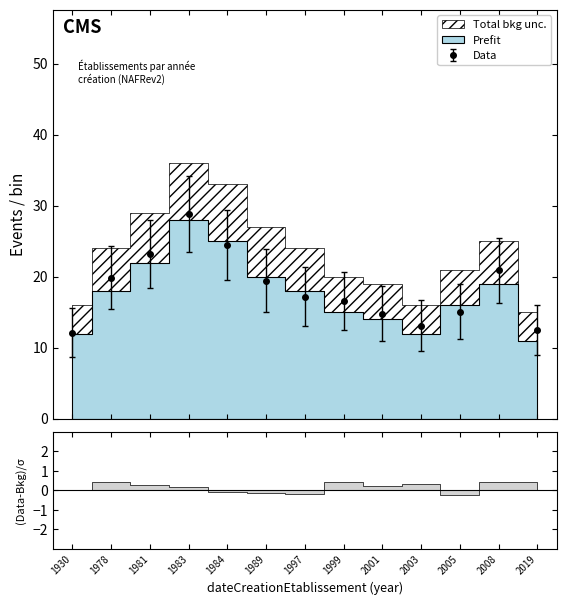

What is the maximum value for Data?

28.8